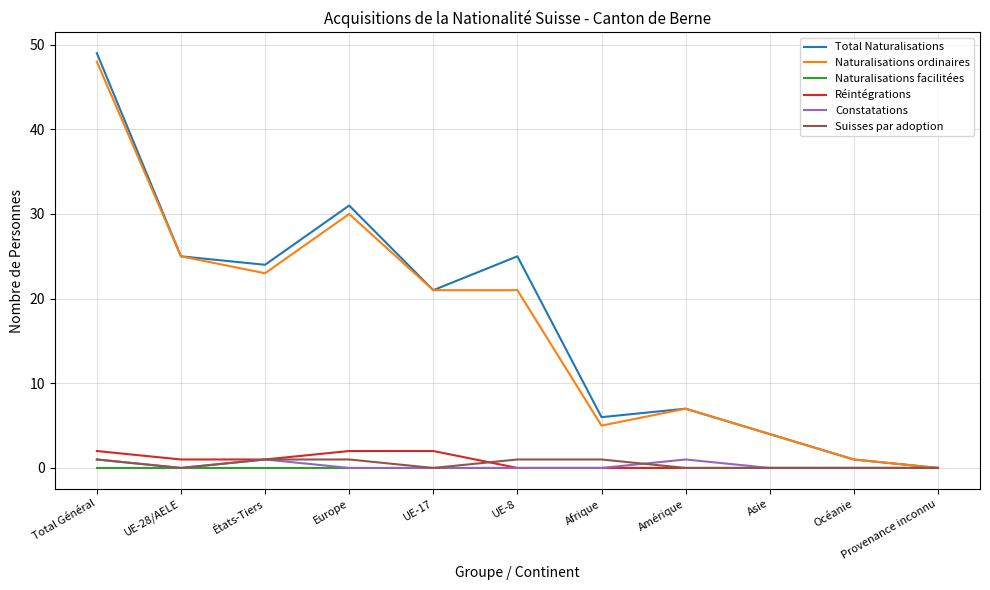

Which label corresponds to the largest value in the chart?

Total Général